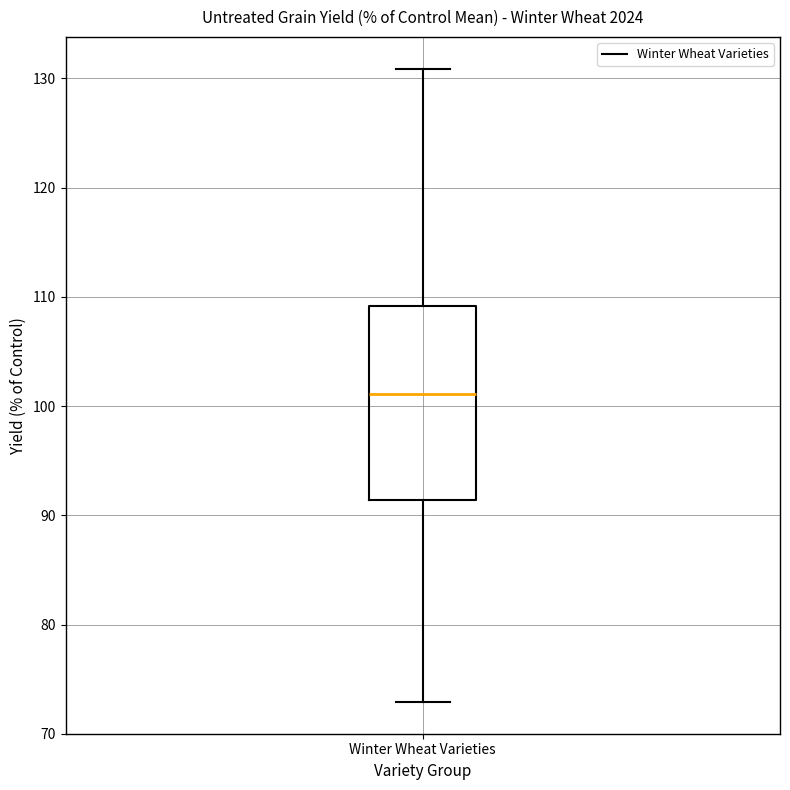

Read this box plot against the y-axis: the position of the median line, the range covered by the box, and the ends of both whiskers. The values are not printed on the chart, so give them approximately, as read against the axis.

median 101, box 91 to 109, whiskers 73 to 131